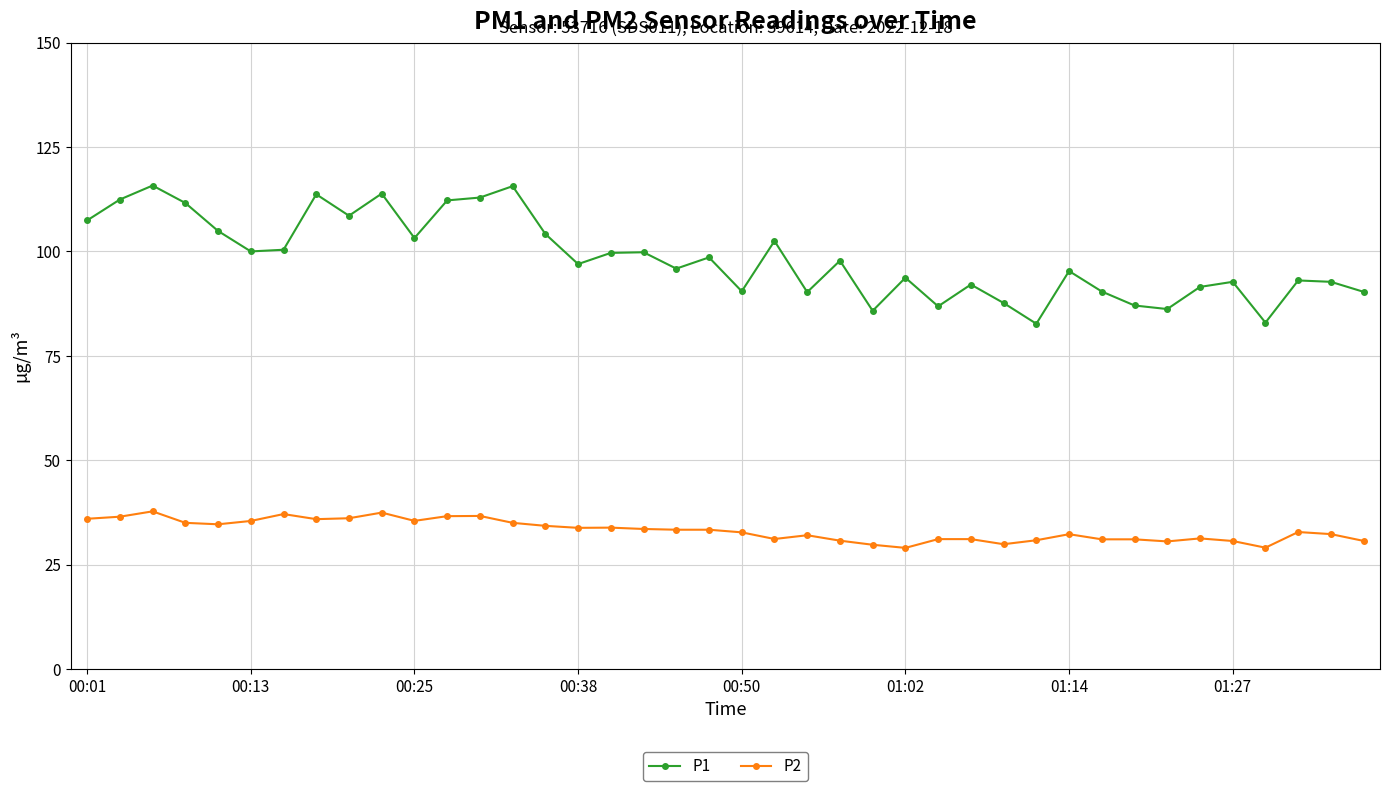

Which series has the largest total across all categories?

P1